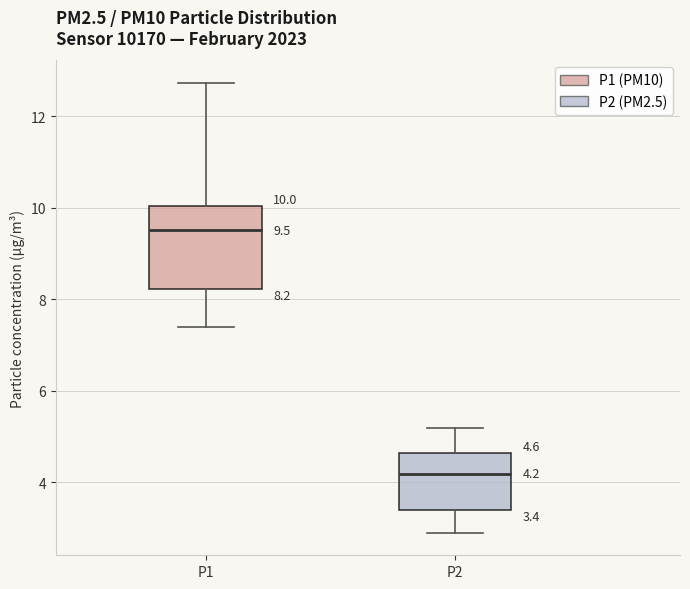

Which box's median line is the highest?

P1